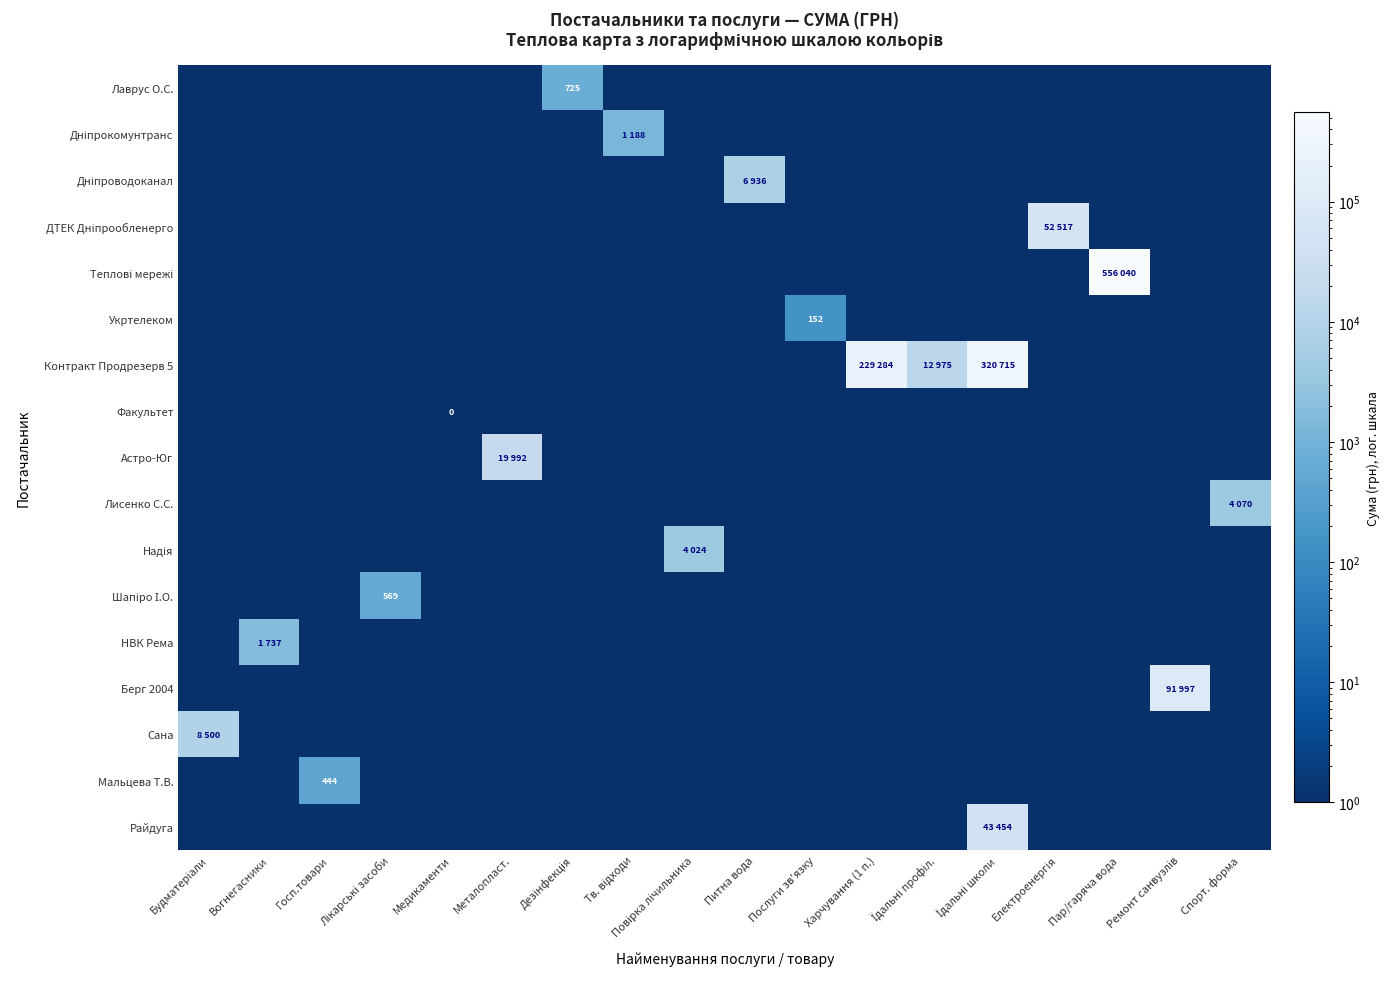

What is the difference between the highest and lowest values at Будматеріали?

8500.0